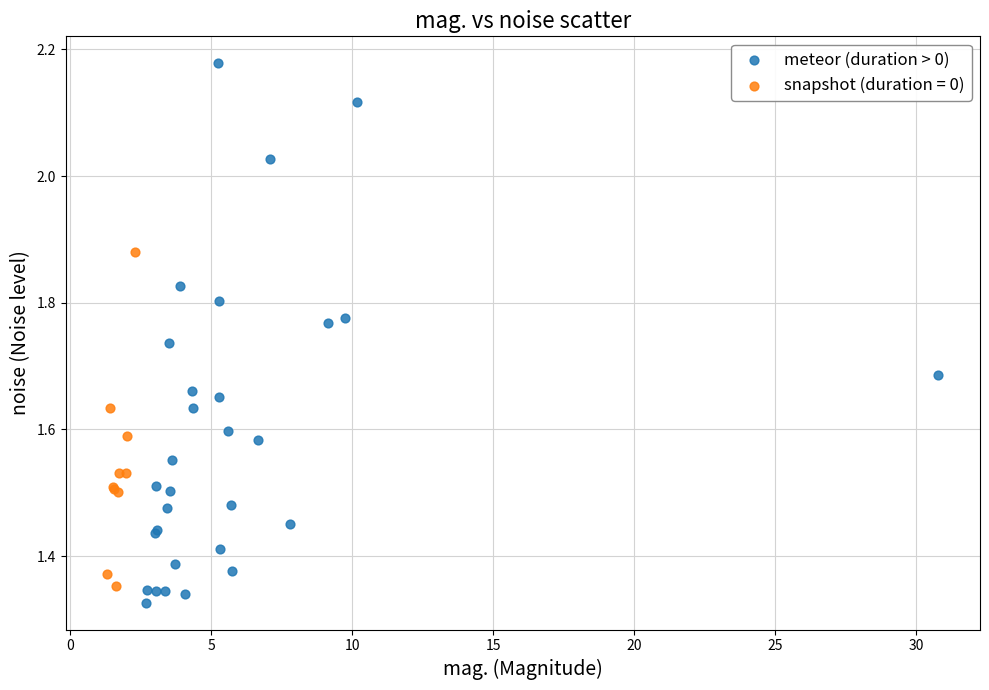

Which series has the largest Y range (max minus min)?

meteor (duration > 0)